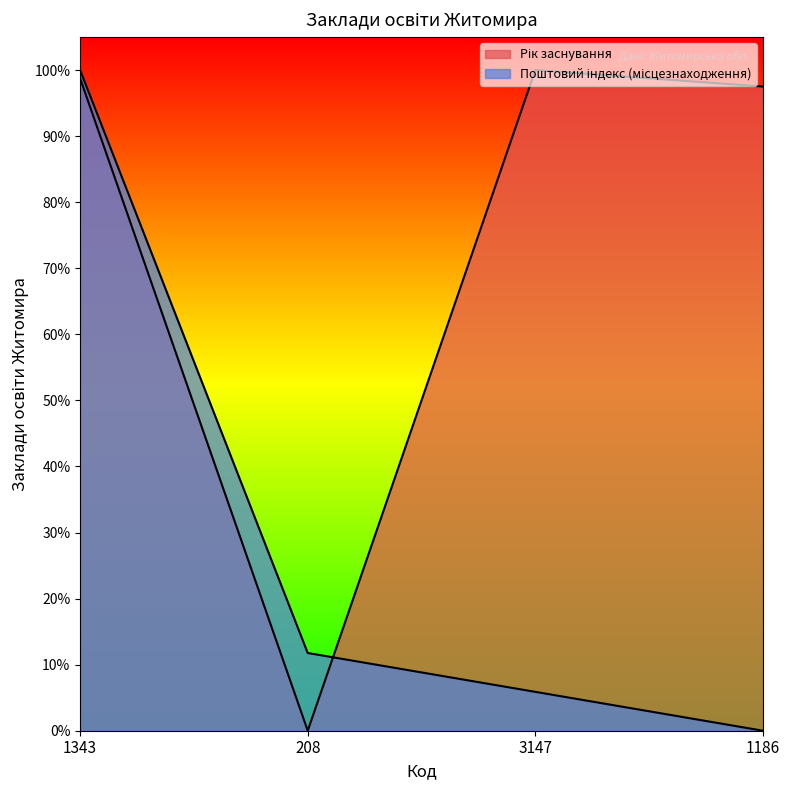

What is the label of the 3rd point from the right?

208